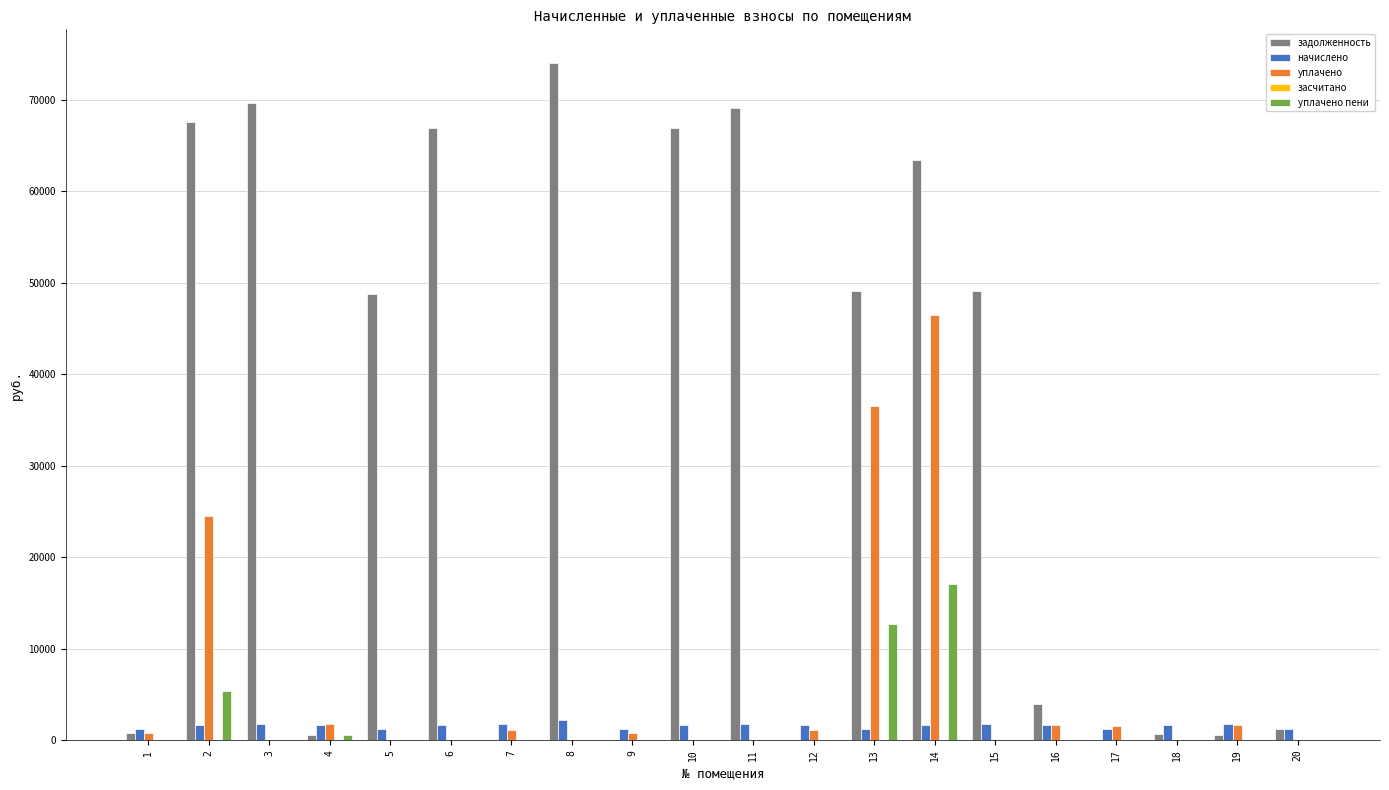

The value of уплачено пени at 18 is -5333.6. True or false?

False